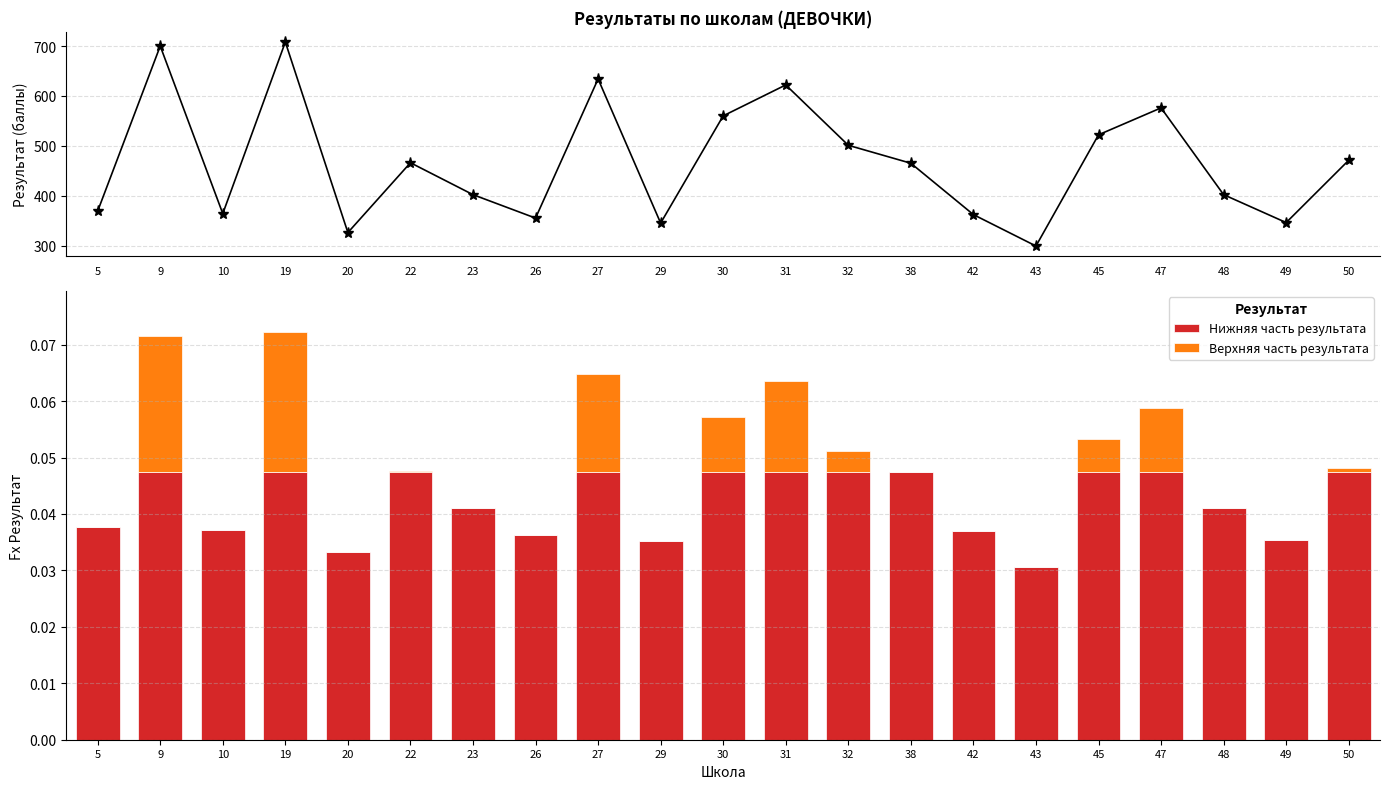

How many data points in Верхняя часть результата are above 0?

10